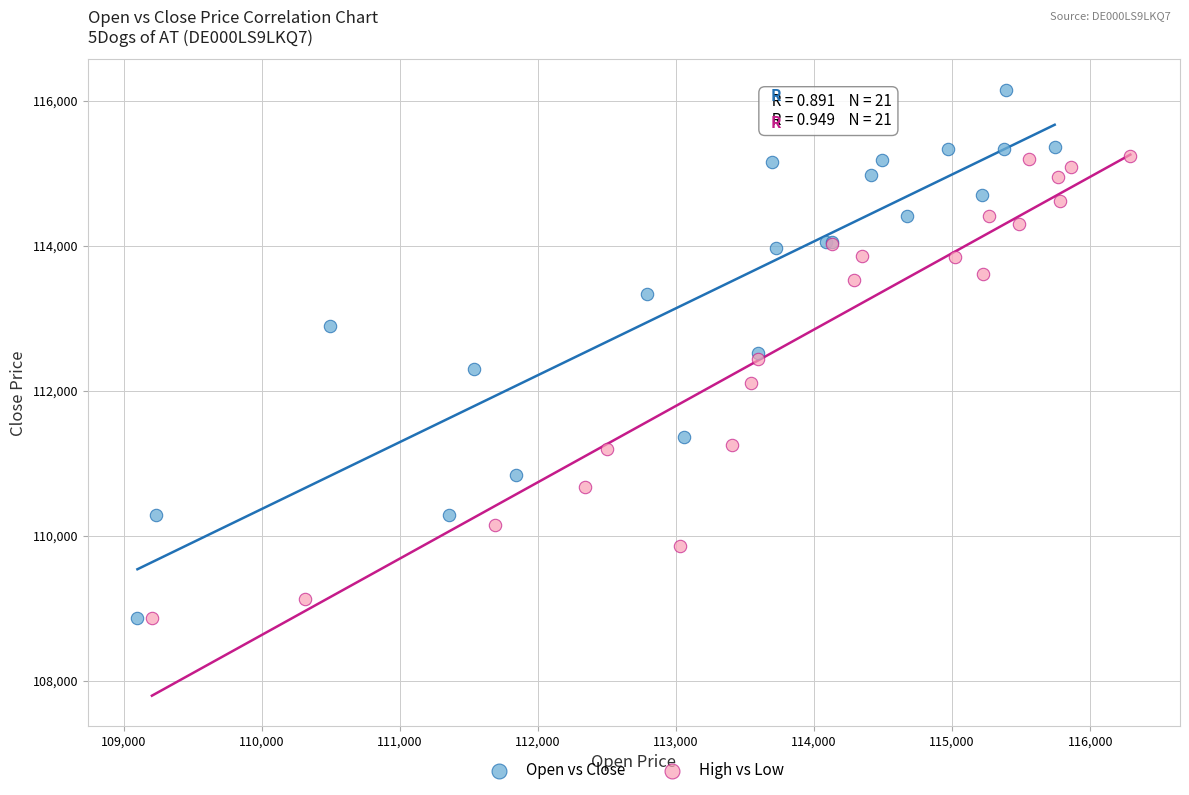

Which series reaches the maximum Y coordinate?

Open vs Close